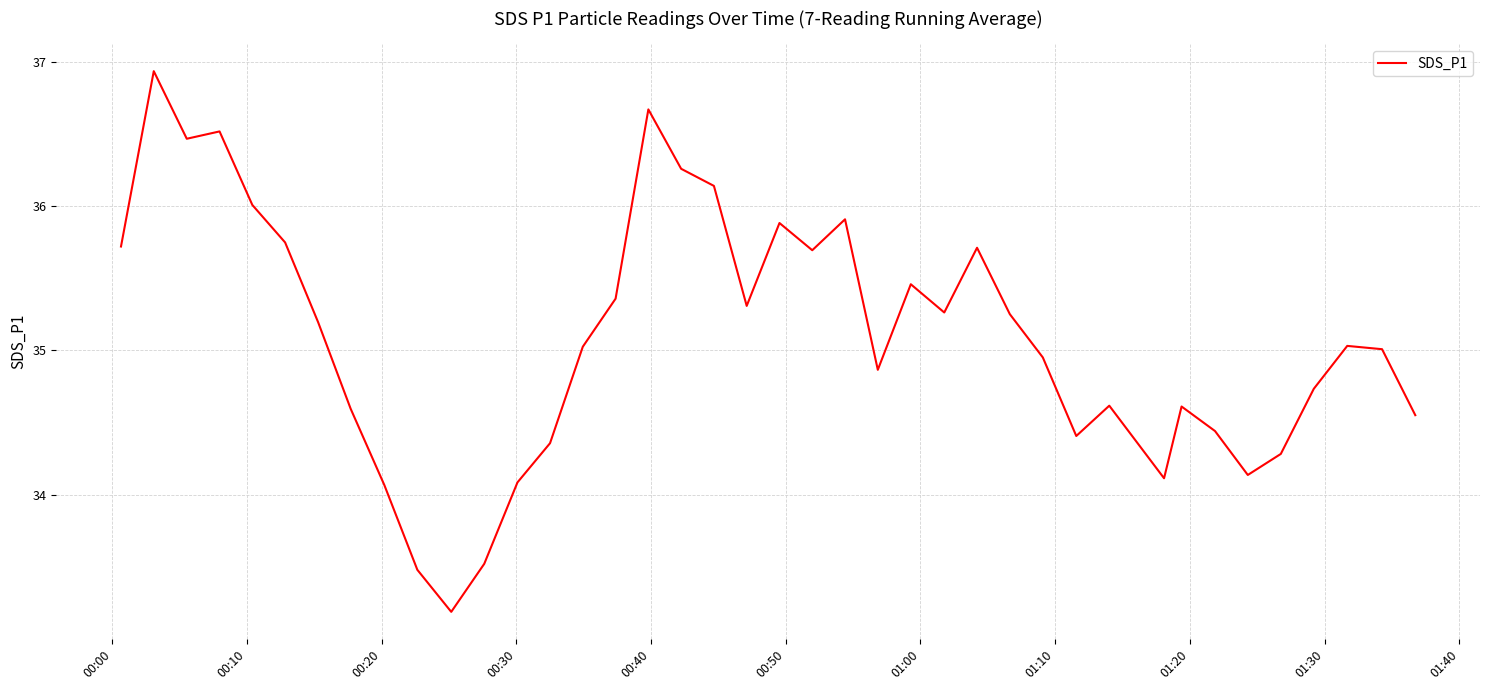

What is the difference between the maximum and minimum values?

3.7